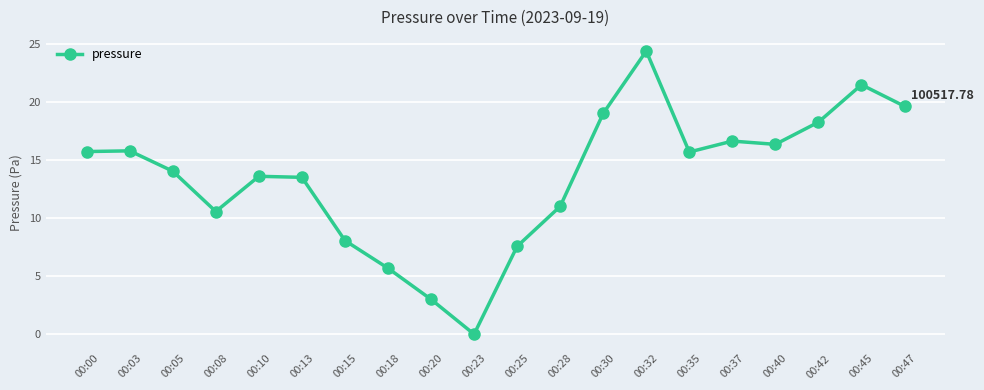

How many lines are shown in the chart?

1